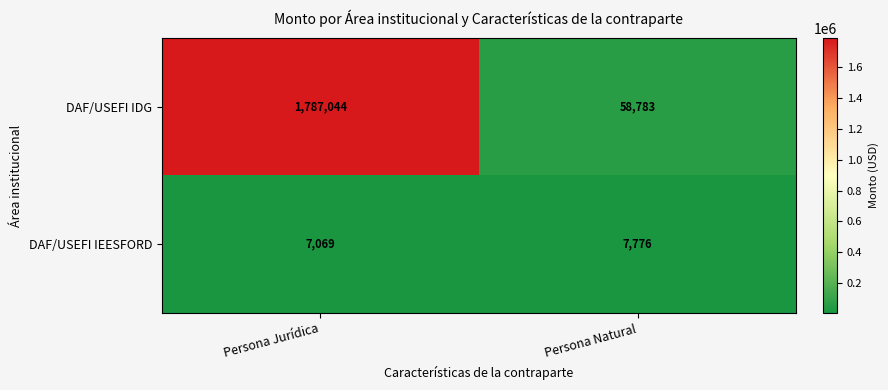

Reading right to left, what are all the values shown in this chart?

DAF/USEFI IDG: Persona Natural=58783	Persona Jurídica=1787044
DAF/USEFI IEESFORD: Persona Natural=7776	Persona Jurídica=7069